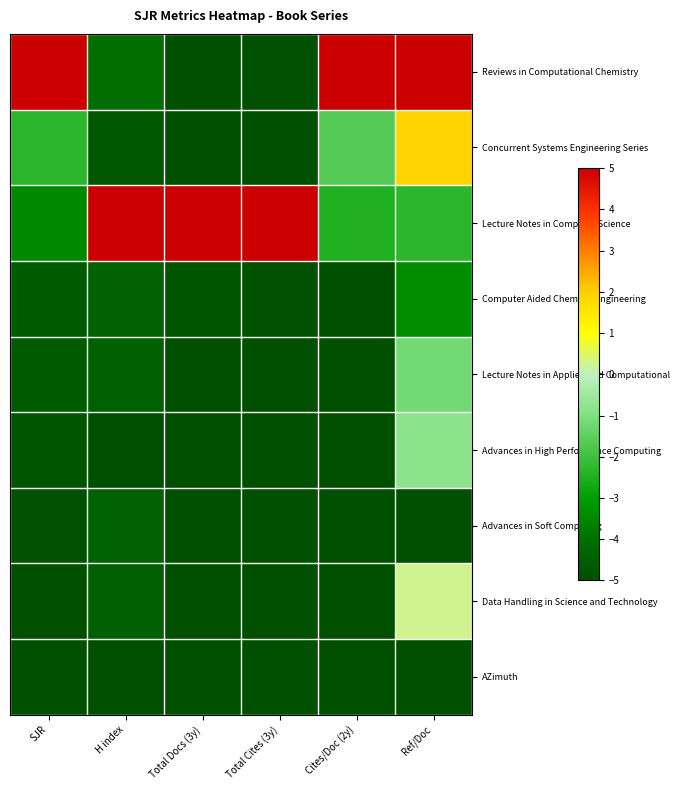

What is the approximate value of Data Handling in Science and Technology at H index?

-4.5